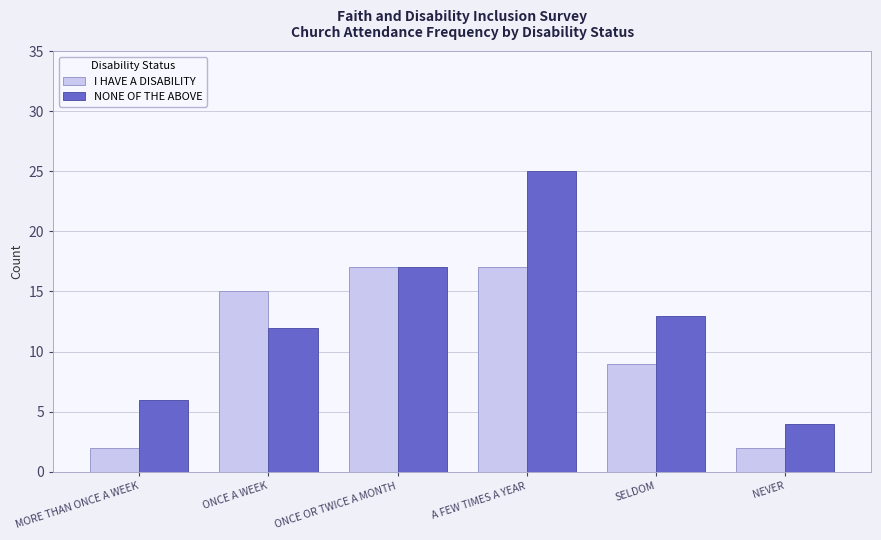

How many data points in NONE OF THE ABOVE are less than 13?

3